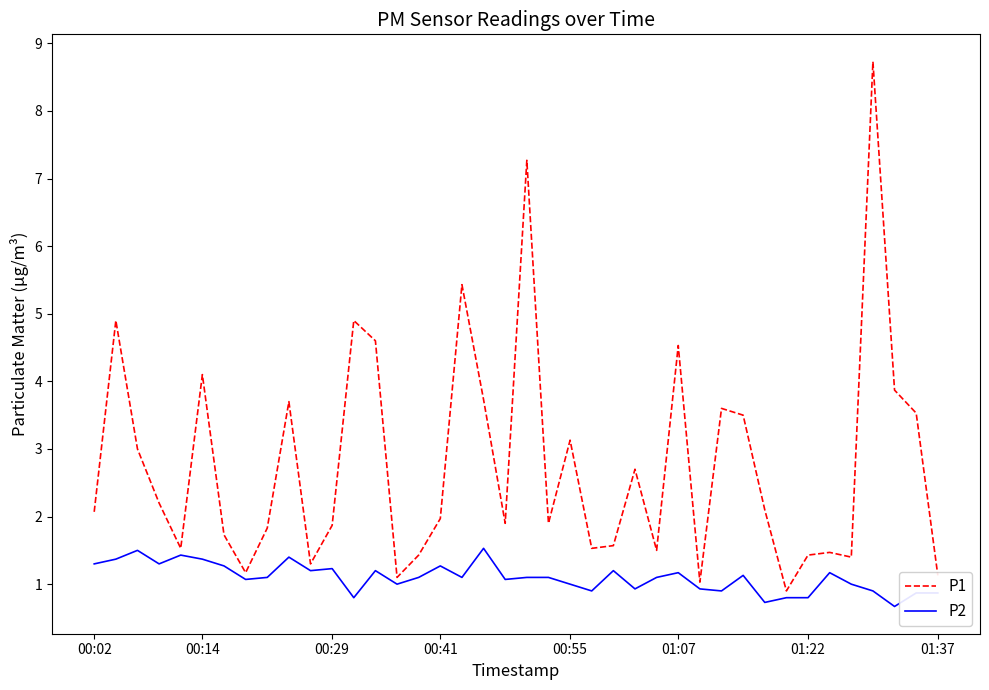

Rank the series by their average value, from lowest to highest.

P2, P1